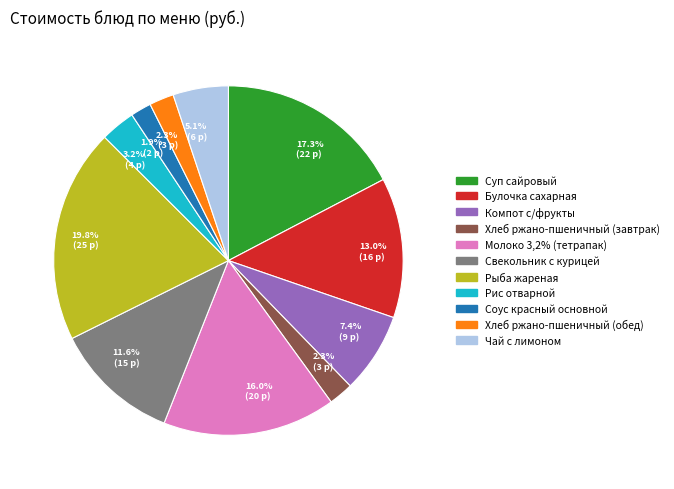

Is there any slice that represents more than half of the pie?

No